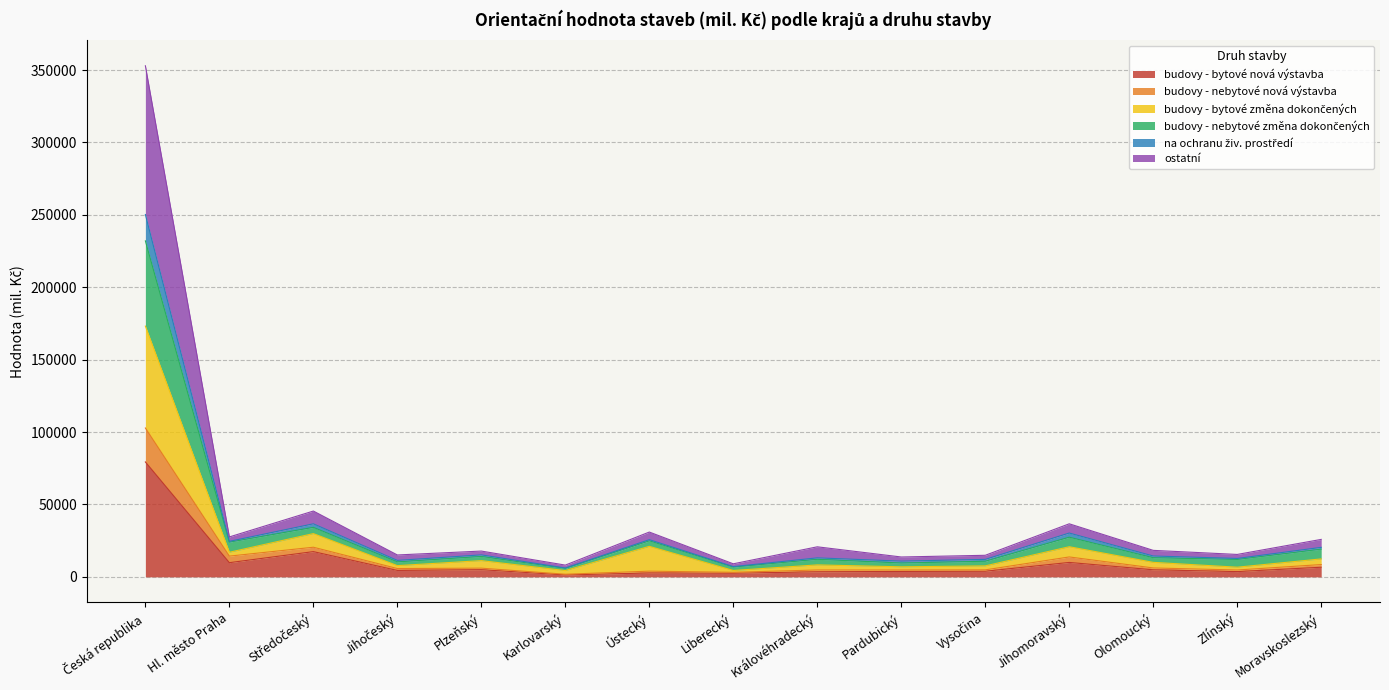

The budovy - bytové změna dokončených series shows 7413 at Hl. město Praha. True or false?

False